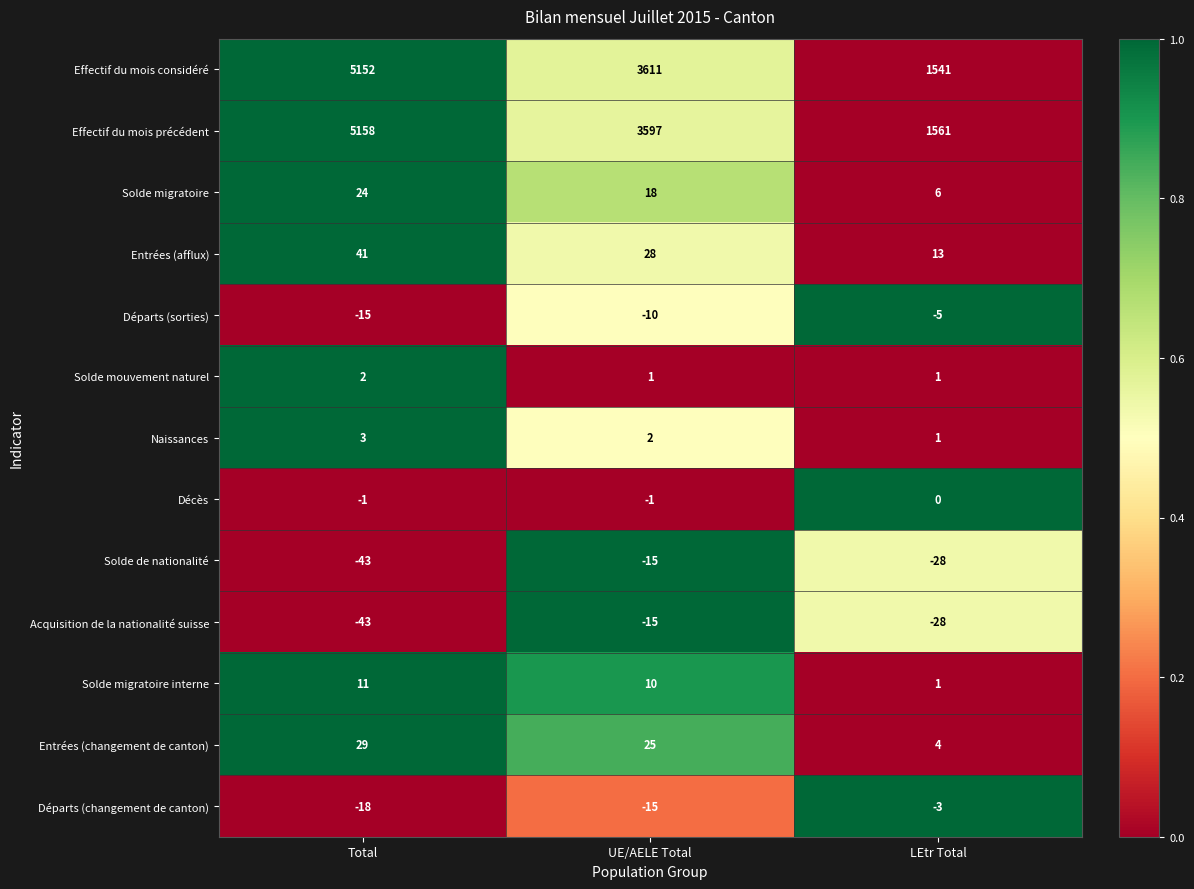

Where is Départs (sorties) nearest to the value -10?

UE/AELE Total